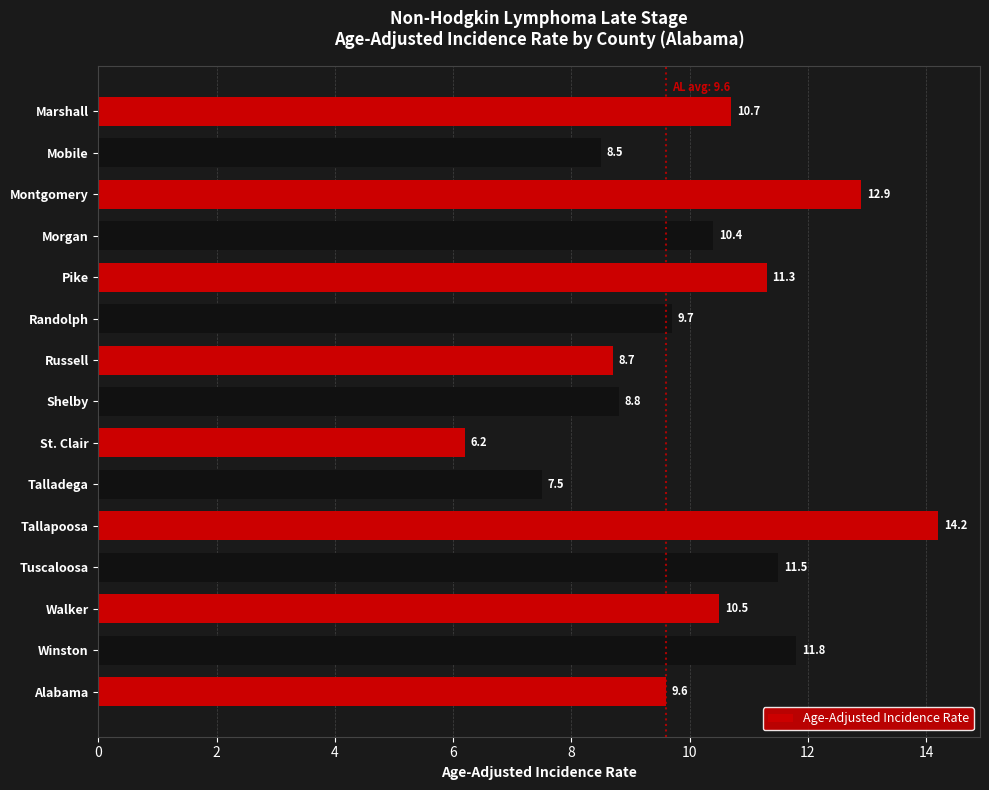

Reading bottom to top, extract all data points from this chart.

Alabama=9.6	Winston=11.8	Walker=10.5	Tuscaloosa=11.5	Tallapoosa=14.2	Talladega=7.5	St. Clair=6.2	Shelby=8.8	Russell=8.7	Randolph=9.7	Pike=11.3	Morgan=10.4	Montgomery=12.9	Mobile=8.5	Marshall=10.7